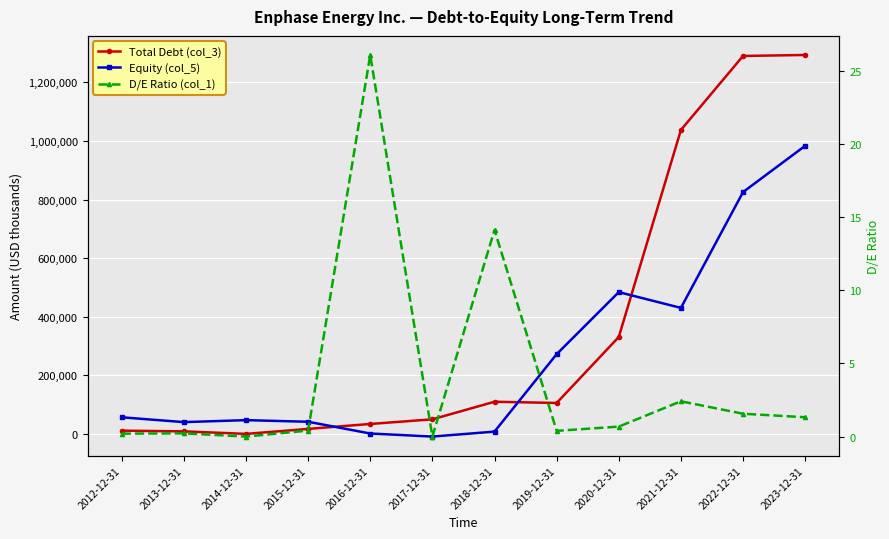

How many values in the Total Debt (col_3) series exceed 105543?

5